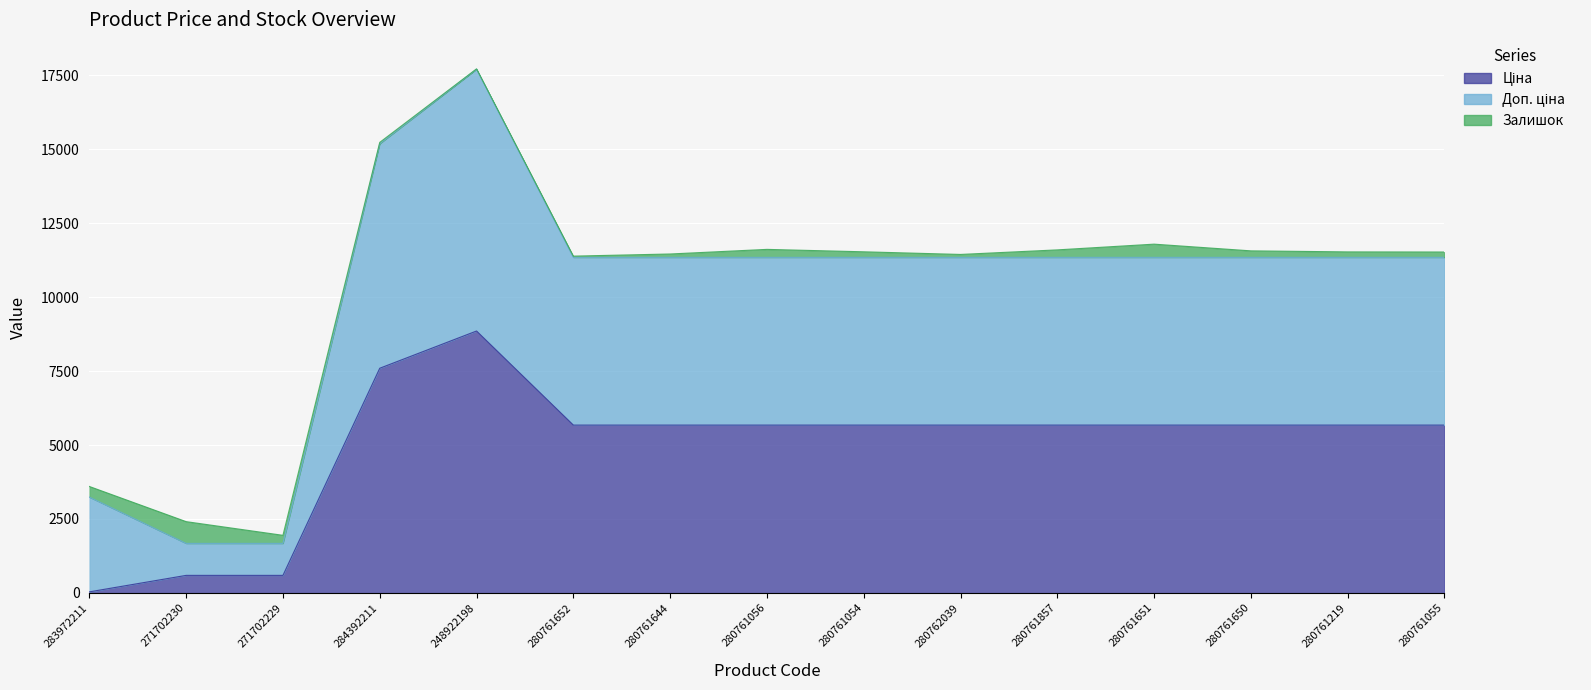

Which label corresponds to the largest value in the chart?

248922198